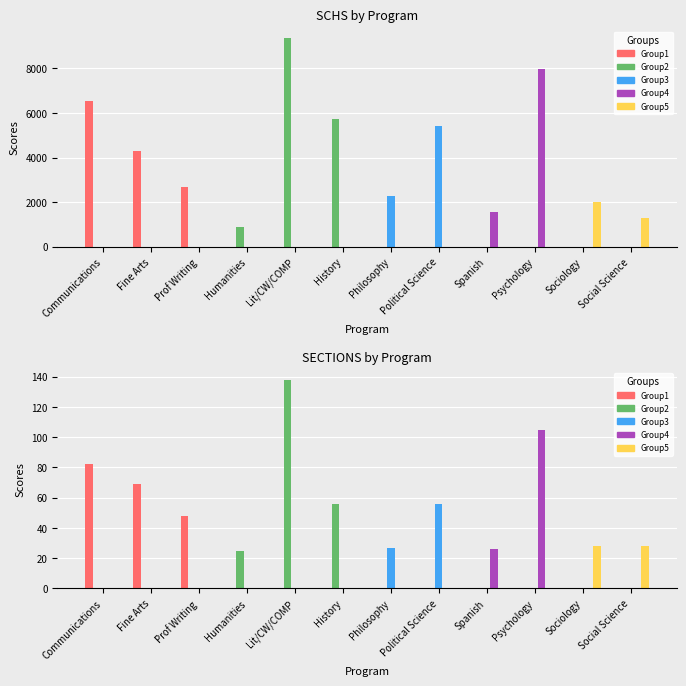

What position from the right is History?

7